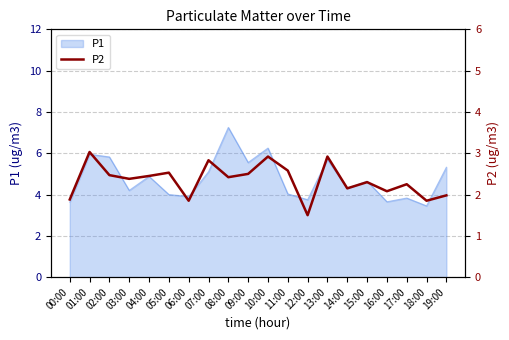

How many interior local peaks (higher than both neighbors) does the data have?

7